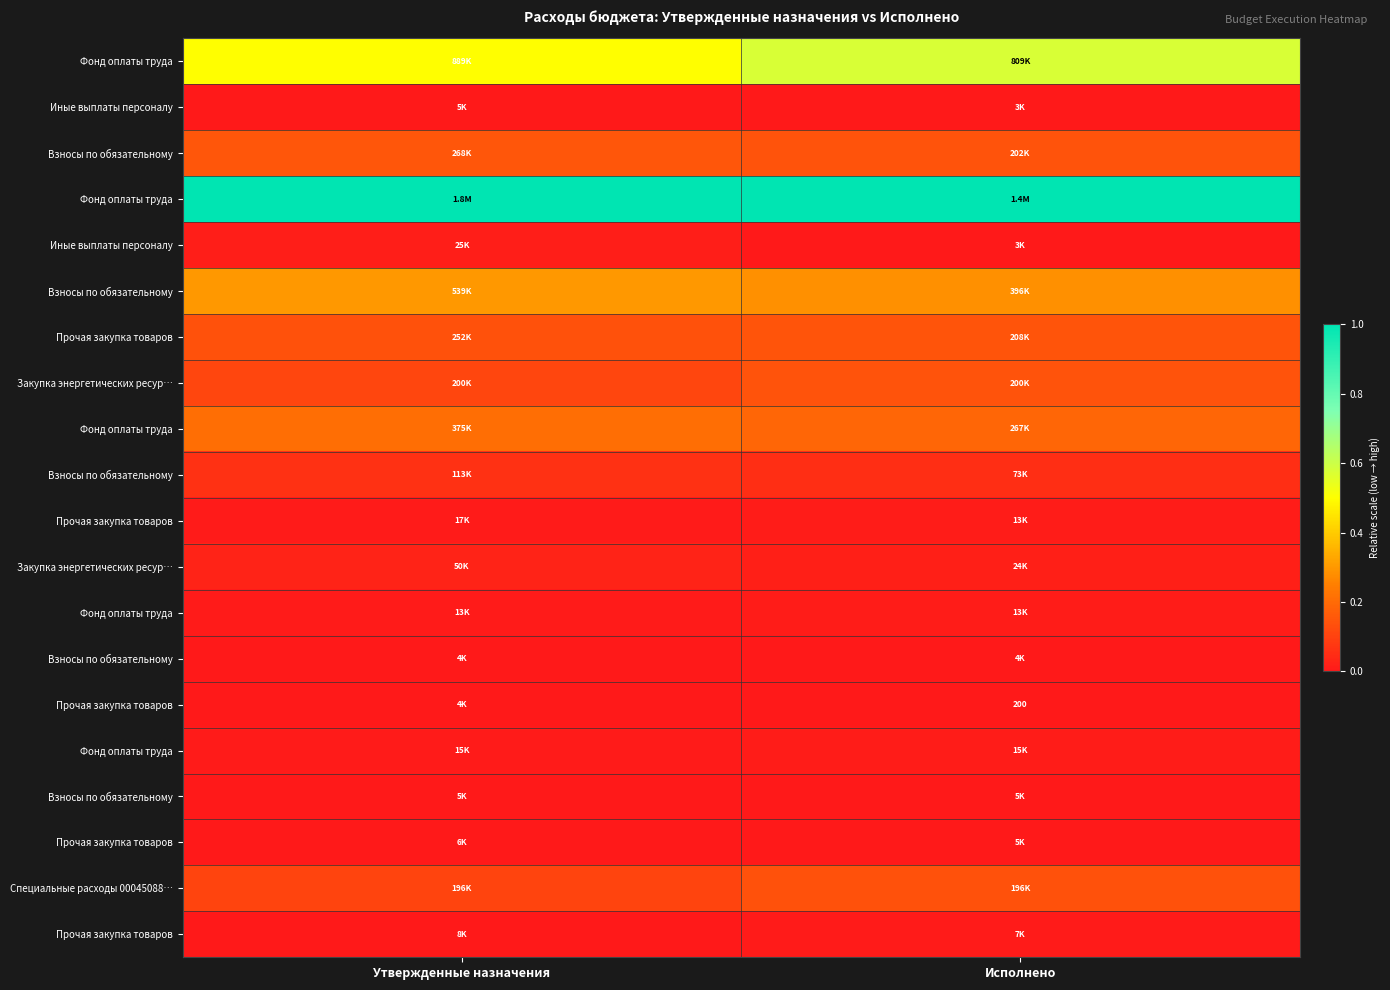

Between Исполнено and Утвержденные назначения, which is larger?

Исполнено